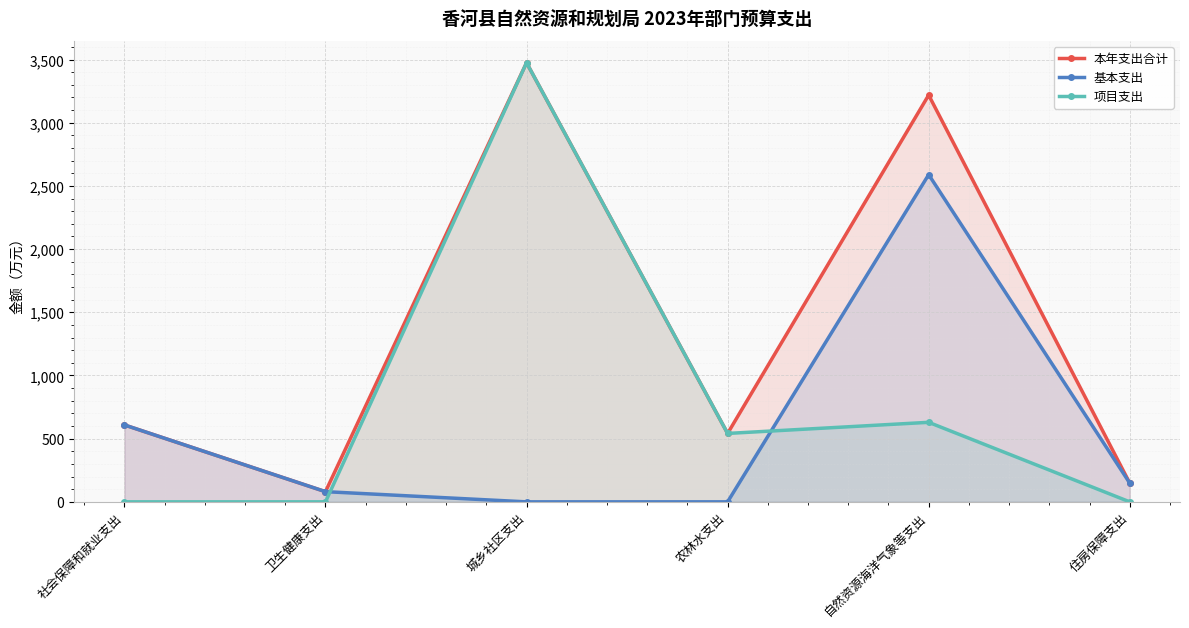

Which has a higher value, 社会保障和就业支出 or 住房保障支出?

社会保障和就业支出